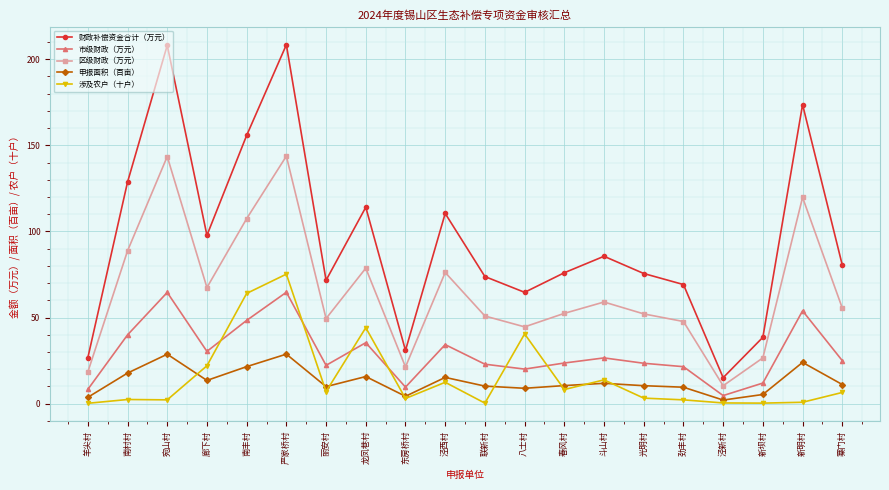

Rank the series by their maximum value, from lowest to highest.

申报面积（百亩）, 市级财政（万元）, 涉及农户（十户）, 区级财政（万元）, 财政补偿资金合计（万元）